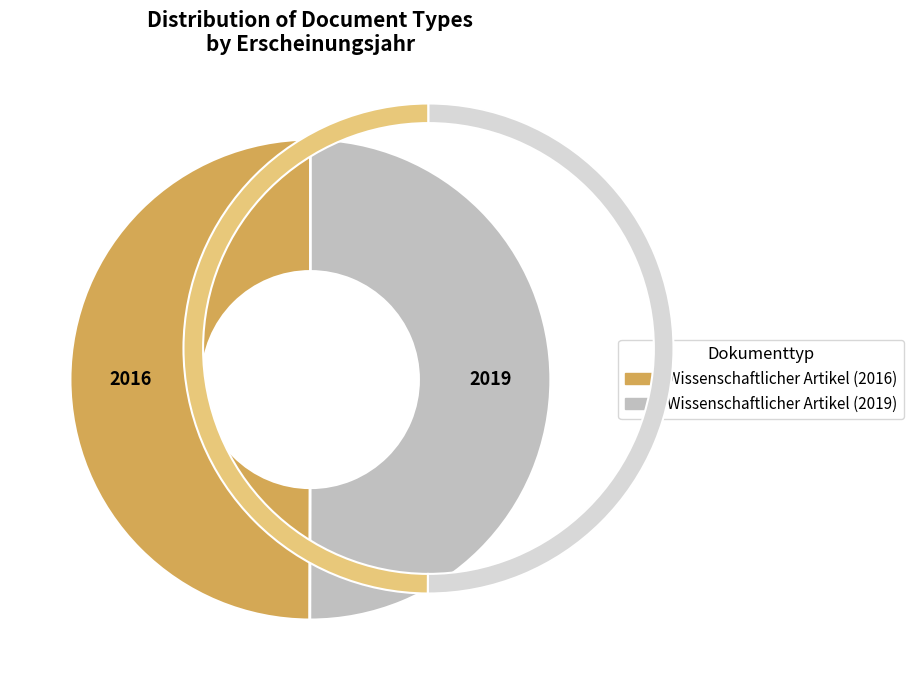

To the nearest percent, what percentage of the pie is Wissenschaftlicher Artikel (2016)?

50%